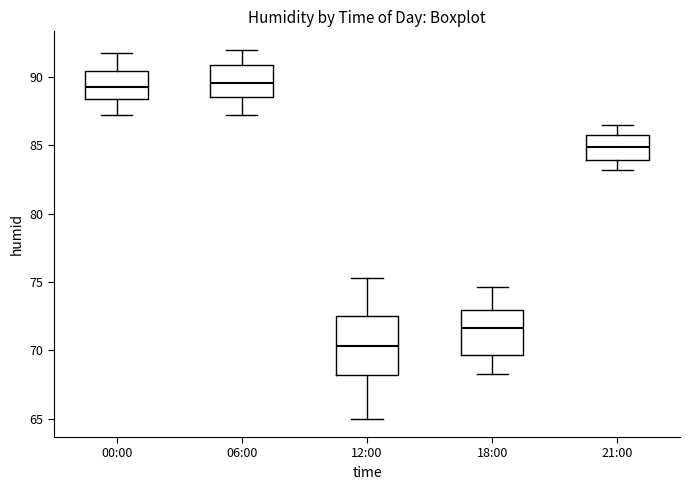

Reading left to right, transcribe this box plot: for each box, give where its median line is, the range the box spans, and where its two whiskers end, as read against the y-axis. The values are not printed on the chart, so give them approximately, as read against the axis.

00:00: median 89.5, box 88.5 to 90.5, whiskers 87.0 to 92.0
06:00: median 89.5, box 88.5 to 91.0, whiskers 87.0 to 92.0
12:00: median 70.5, box 68.0 to 72.5, whiskers 65.0 to 75.5
18:00: median 71.5, box 69.5 to 73.0, whiskers 68.5 to 74.5
21:00: median 85.0, box 84.0 to 86.0, whiskers 83.0 to 86.5